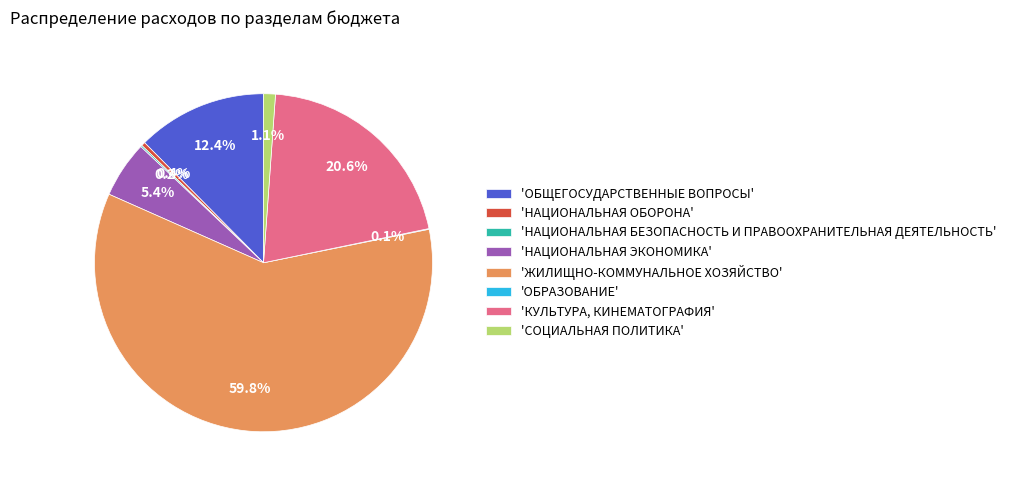

Between 'СОЦИАЛЬНАЯ ПОЛИТИКА' and 'НАЦИОНАЛЬНАЯ ОБОРОНА', which is larger?

'СОЦИАЛЬНАЯ ПОЛИТИКА'